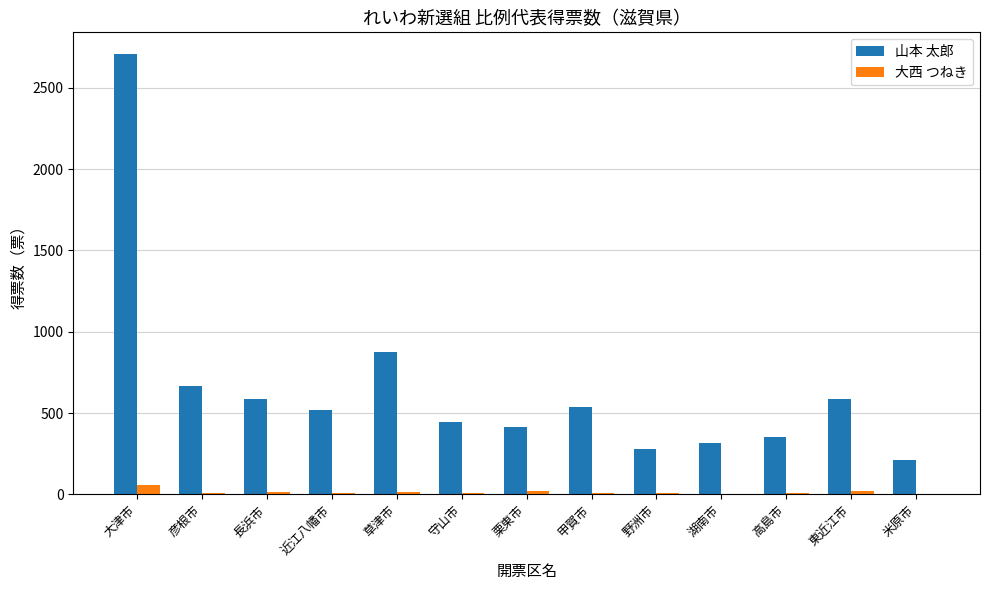

What are all the series names shown in the legend?

山本 太郎, 大西 つねき